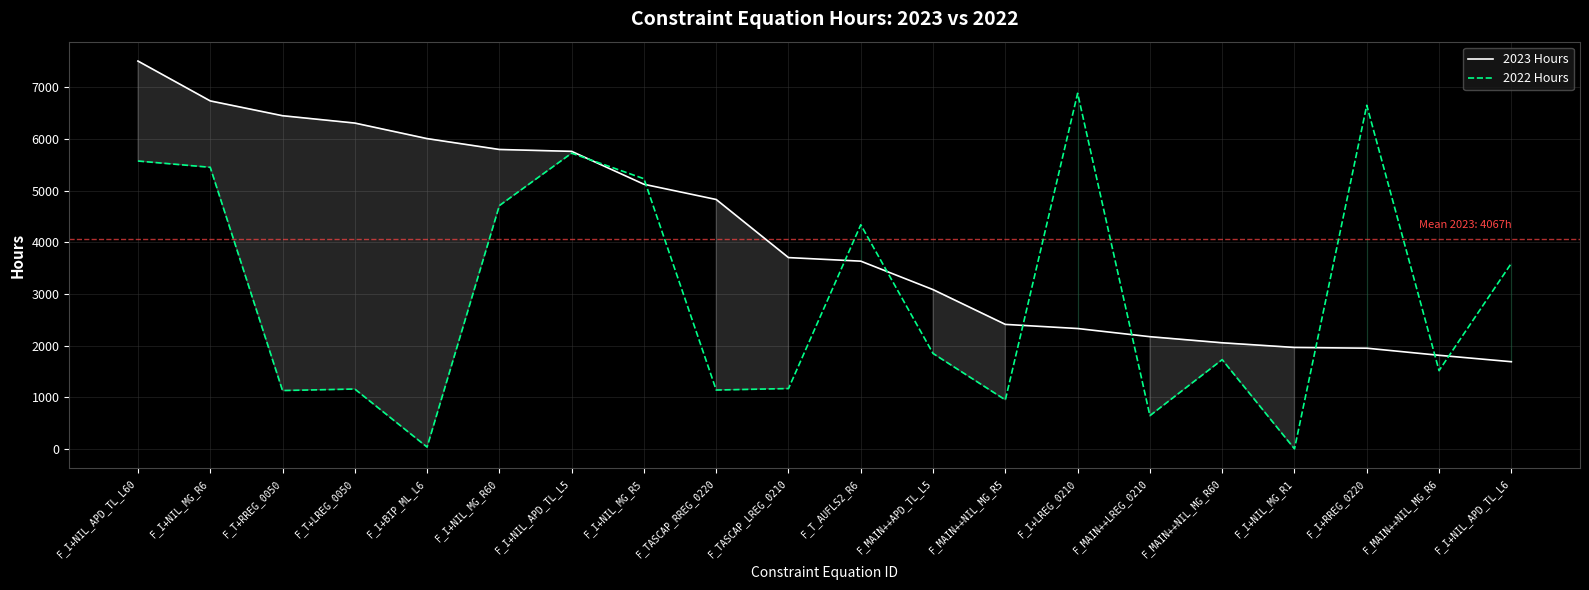

True or false: 2022 Hours has a value of 0.0 at F_I+NIL_MG_R1.

True